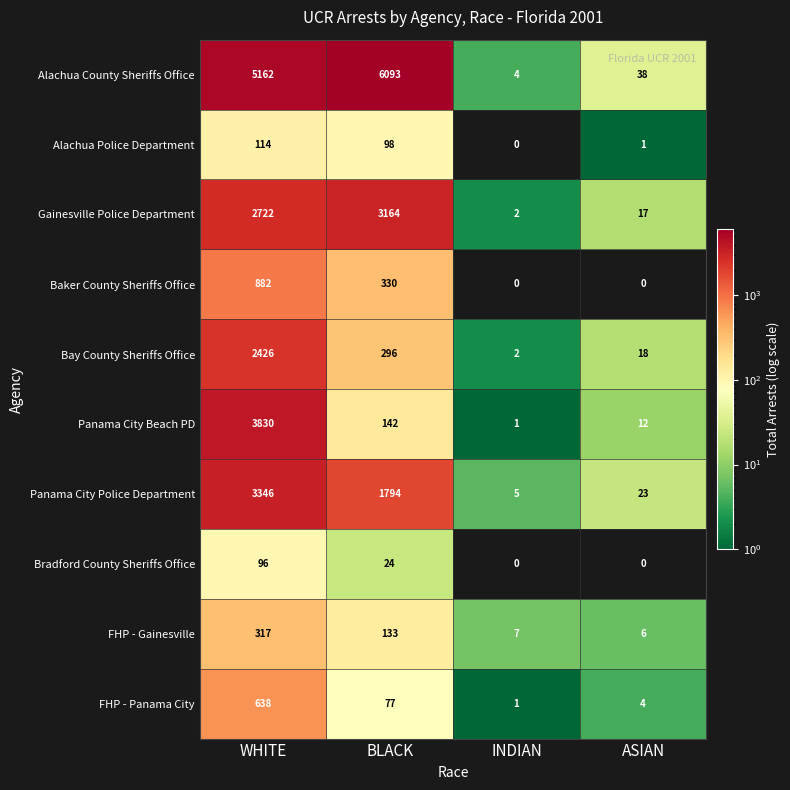

True or false: Bradford County Sheriffs Office has a value of -57 at ASIAN.

False